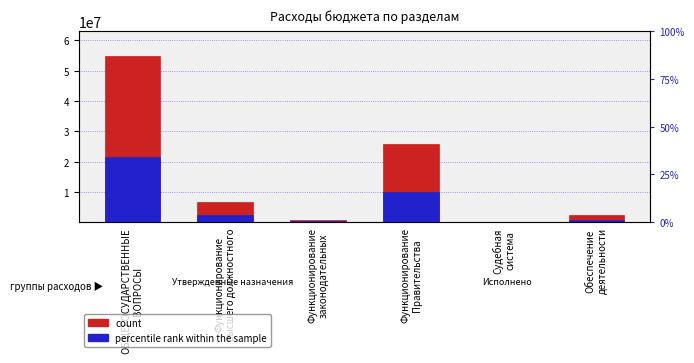

The value of count at Функционирование
высшего должностного is 6619409.6. True or false?

True